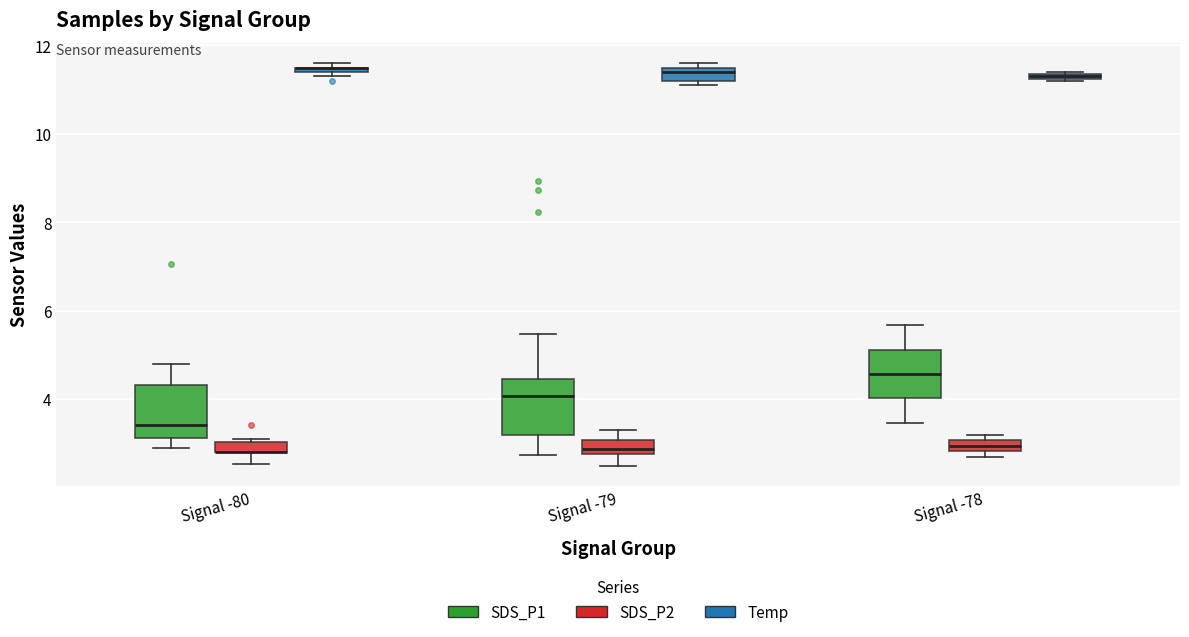

Where is the lower edge of the box for Signal -79 (SDS_P1) on the y-axis? The values are not printed on the chart, so give them approximately, as read against the axis.

3.2